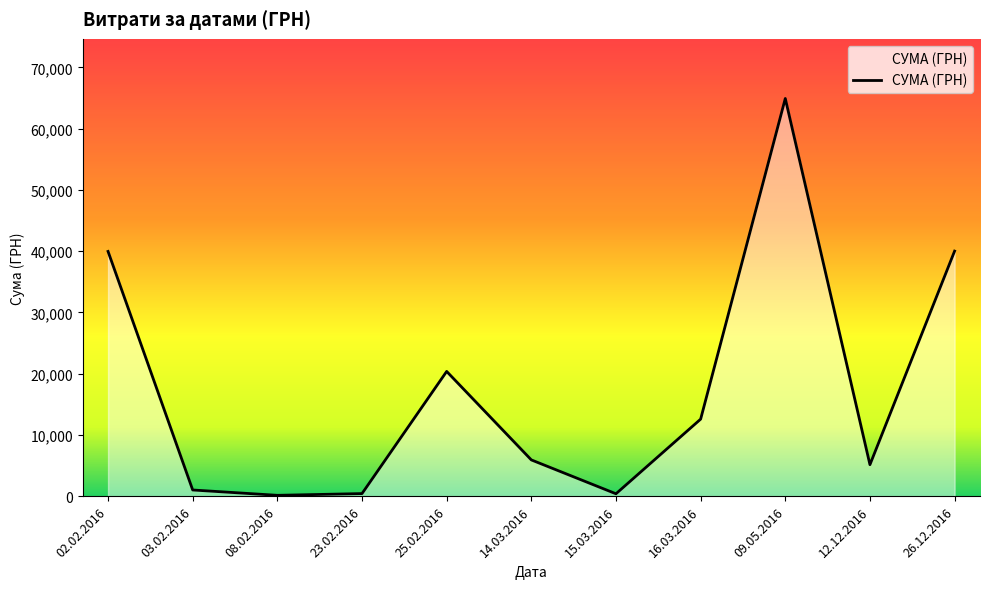

What is the difference between the values at 26.12.2016 and 25.02.2016?

19640.8